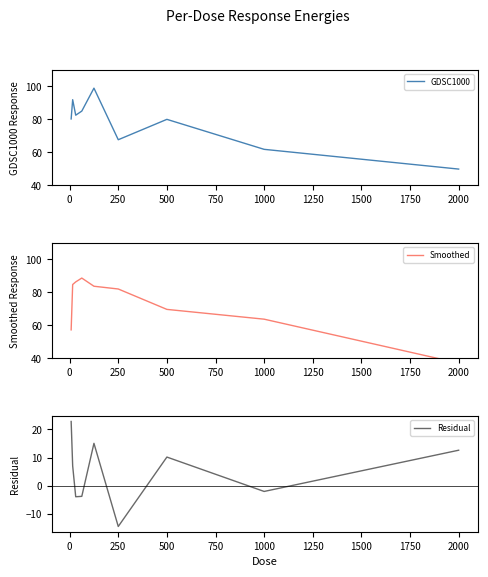

The value of GDSC1000 at 2000 is 29.5. True or false?

False